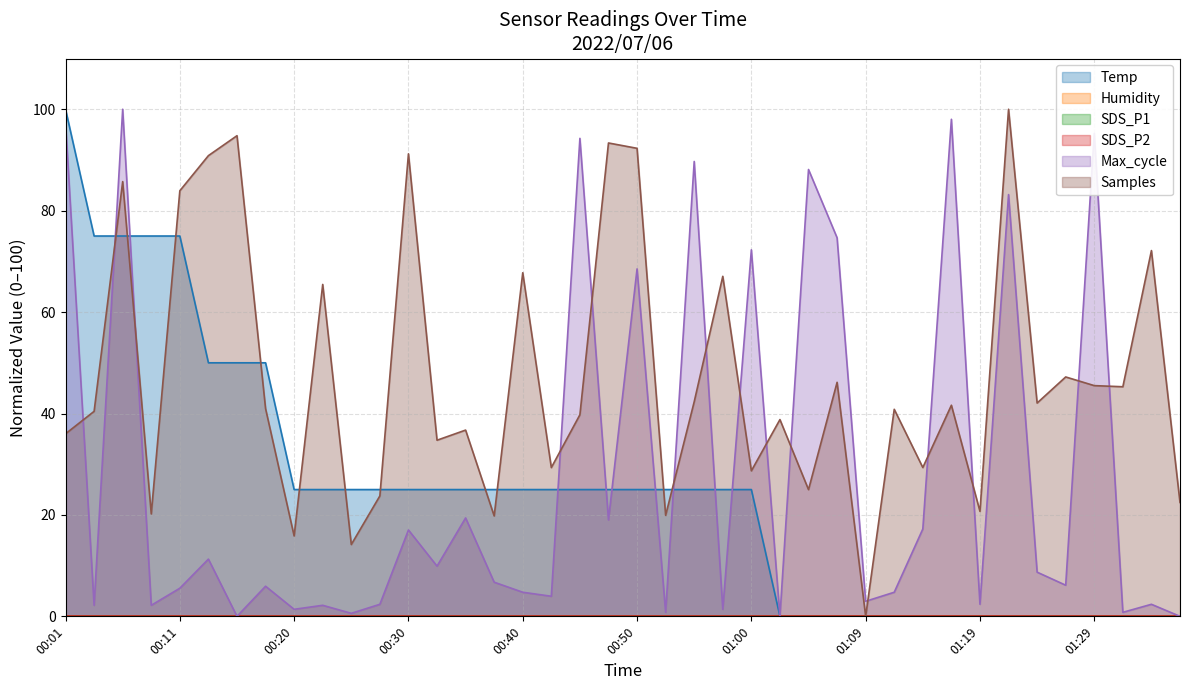

What is the total value across all series at 01:05?

113.1